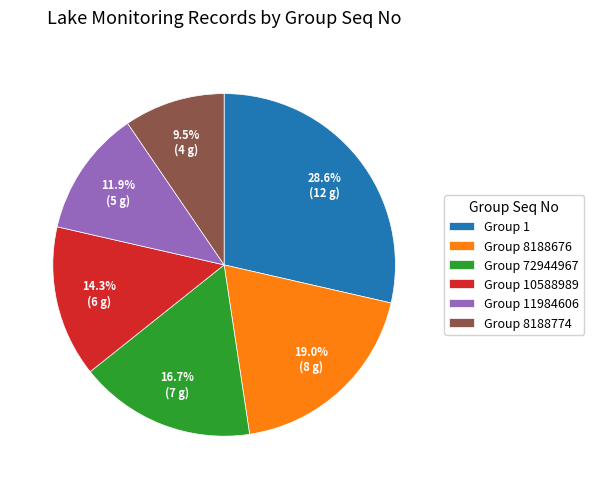

Which has a higher value, Group 10588989 or Group 11984606?

Group 10588989